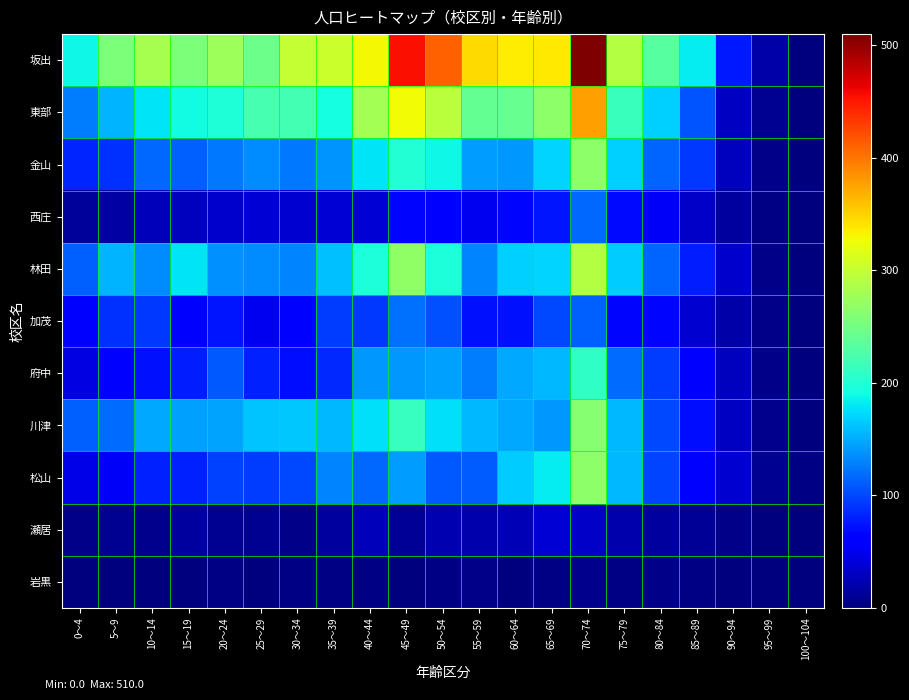

Reading left to right, list all the values displayed in this chart.

坂出: 0～4=188	5～9=256	10～14=281	15～19=256	20～24=276	25～29=247	30～34=299	35～39=303	40～44=330	45～49=456	50～54=411	55～59=346	60～64=336	65～69=338	70～74=510	75～79=289	80～84=233	85～89=182	90～94=76	95～99=19	100～104=1
東部: 0～4=126	5～9=155	10～14=179	15～19=191	20～24=199	25～29=223	30～34=220	35～39=193	40～44=280	45～49=328	50～54=294	55～59=241	60～64=242	65～69=266	70～74=377	75～79=215	80～84=169	85～89=107	90～94=30	95～99=9	100～104=1
金山: 0～4=82	5～9=88	10～14=117	15～19=112	20～24=125	25～29=135	30～34=124	35～39=138	40～44=179	45～49=201	50～54=188	55～59=143	60～64=140	65～69=171	70～74=265	75～79=169	80～84=114	85～89=93	90～94=28	95～99=4	100～104=0
西庄: 0～4=13	5～9=17	10～14=27	15～19=29	20～24=35	25～29=39	30～34=36	35～39=38	40～44=39	45～49=66	50～54=57	55～59=50	60～64=67	65～69=75	70～74=116	75～79=68	80～84=55	85～89=32	90～94=15	95～99=3	100～104=0
林田: 0～4=113	5～9=154	10～14=134	15～19=179	20～24=137	25～29=135	30～34=131	35～39=160	40～44=196	45～49=267	50～54=196	55～59=131	60～64=169	65～69=170	70～74=290	75～79=166	80～84=114	85～89=78	90～94=34	95～99=5	100～104=0
加茂: 0～4=58	5～9=88	10～14=93	15～19=59	20～24=74	25～29=51	30～34=62	35～39=94	40～44=92	45～49=121	50～54=105	55～59=72	60～64=72	65～69=100	70～74=113	75～79=67	80～84=66	85～89=37	90～94=18	95～99=5	100～104=0
府中: 0～4=44	5～9=56	10～14=72	15～19=79	20～24=109	25～29=80	30～34=70	35～39=85	40～44=141	45～49=140	50～54=145	55～59=126	60～64=148	65～69=157	70～74=209	75～79=119	80～84=94	85～89=62	90～94=29	95～99=4	100～104=0
川津: 0～4=112	5～9=119	10～14=148	15～19=145	20～24=146	25～29=162	30～34=164	35～39=156	40～44=177	45～49=213	50～54=177	55～59=156	60～64=149	65～69=141	70～74=262	75～79=157	80～84=101	85～89=71	90～94=31	95～99=6	100～104=1
松山: 0～4=46	5～9=54	10～14=81	15～19=81	20～24=97	25～29=95	30～34=100	35～39=130	40～44=116	45～49=142	50～54=109	55～59=111	60～64=167	65～69=182	70～74=265	75～79=156	80～84=99	85～89=62	90～94=36	95～99=9	100～104=2
瀬居: 0～4=4	5～9=9	10～14=7	15～19=14	20～24=9	25～29=9	30～34=4	35～39=15	40～44=27	45～49=10	50～54=22	55～59=21	60～64=24	65～69=38	70～74=33	75～79=21	80～84=15	85～89=10	90～94=5	95～99=0	100～104=0
岩黒: 0～4=0	5～9=0	10～14=0	15～19=1	20～24=2	25～29=1	30～34=2	35～39=2	40～44=2	45～49=1	50～54=2	55～59=4	60～64=1	65～69=2	70～74=6	75～79=2	80～84=4	85～89=2	90～94=0	95～99=0	100～104=0